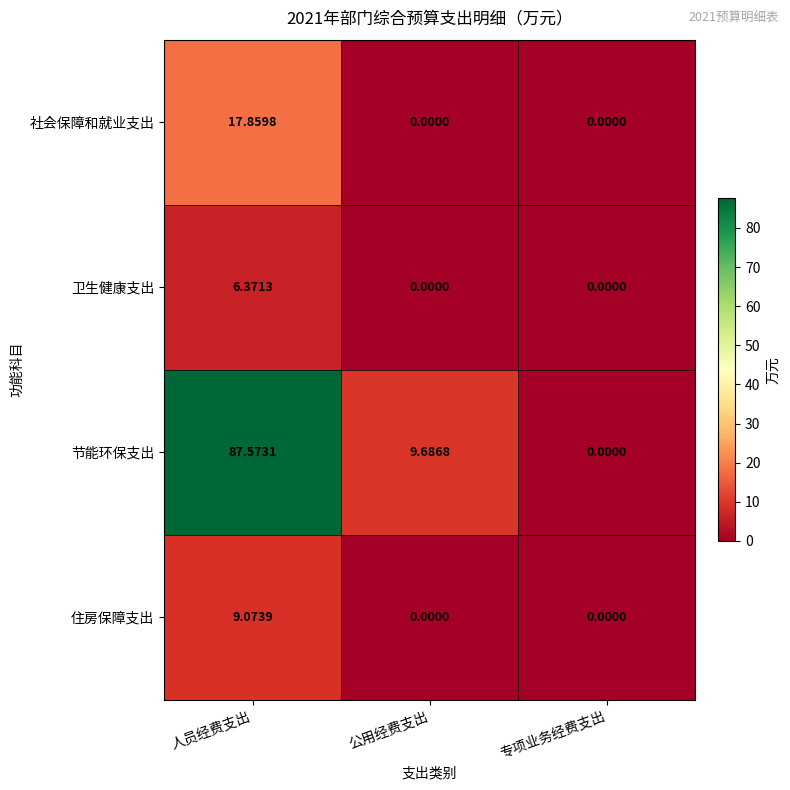

How many categories are shown in the chart?

3